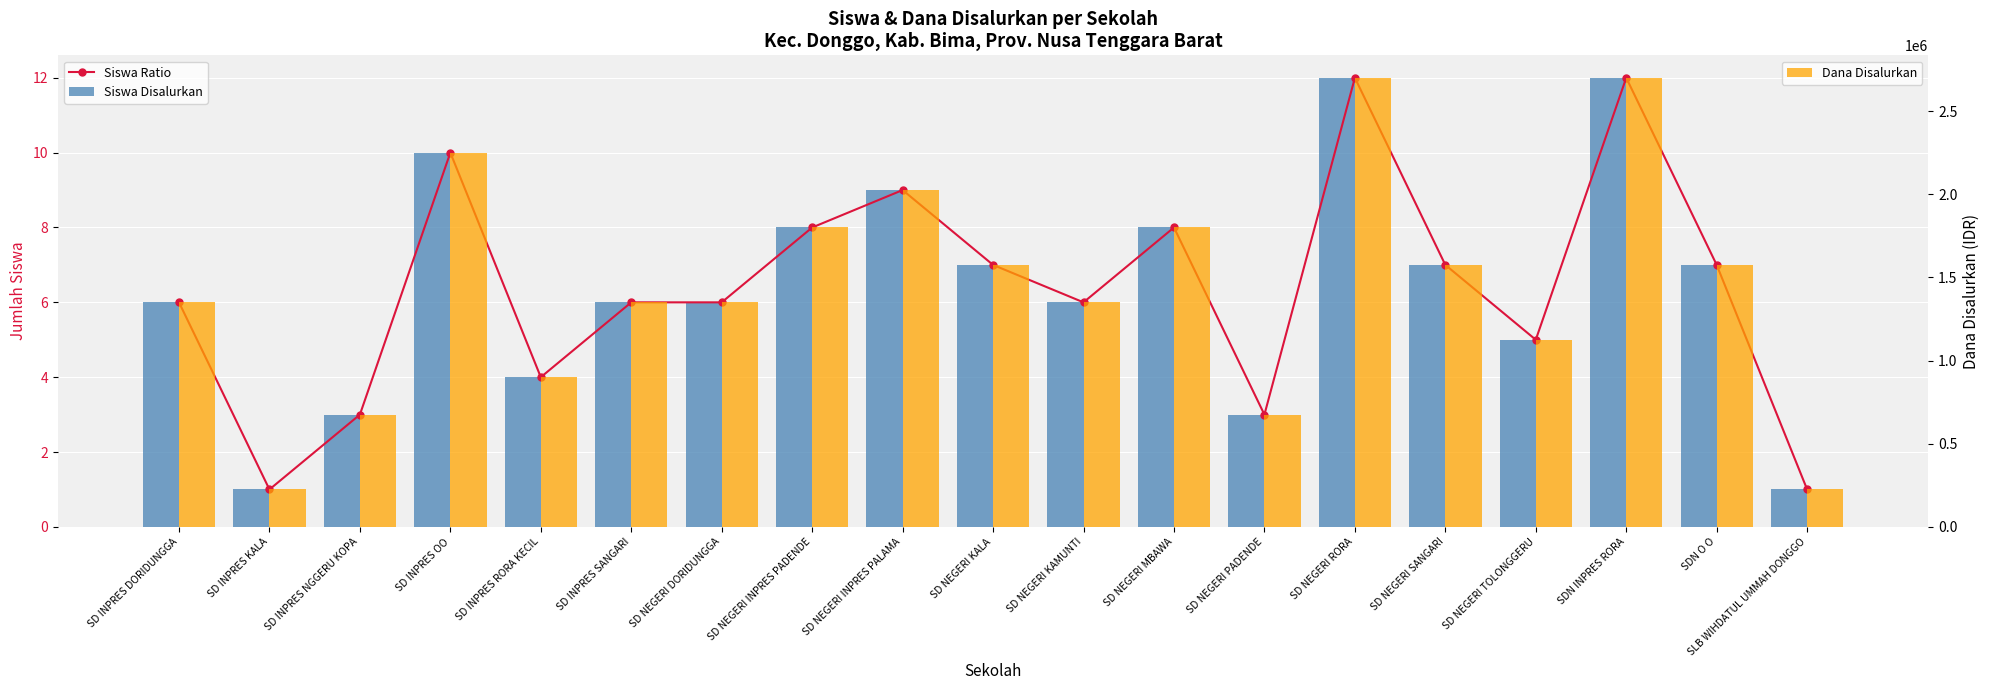

The value of Siswa Ratio at SD NEGERI PADENDE is 1. True or false?

False